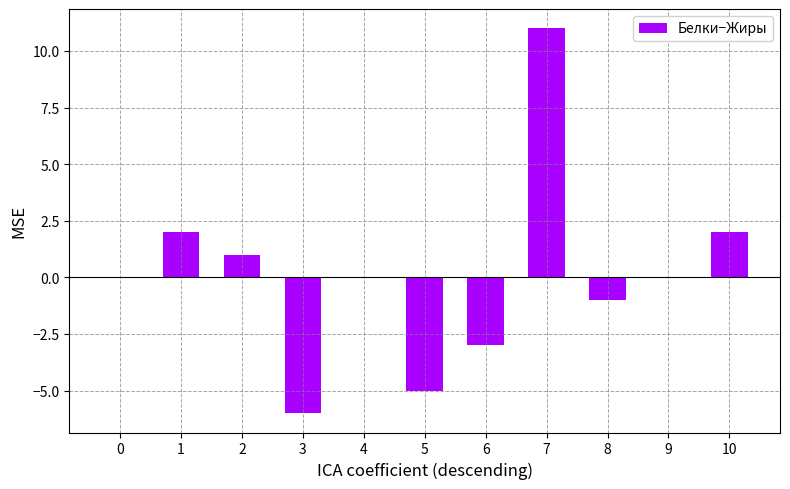

What is the change in value from 3 to 5?

+1